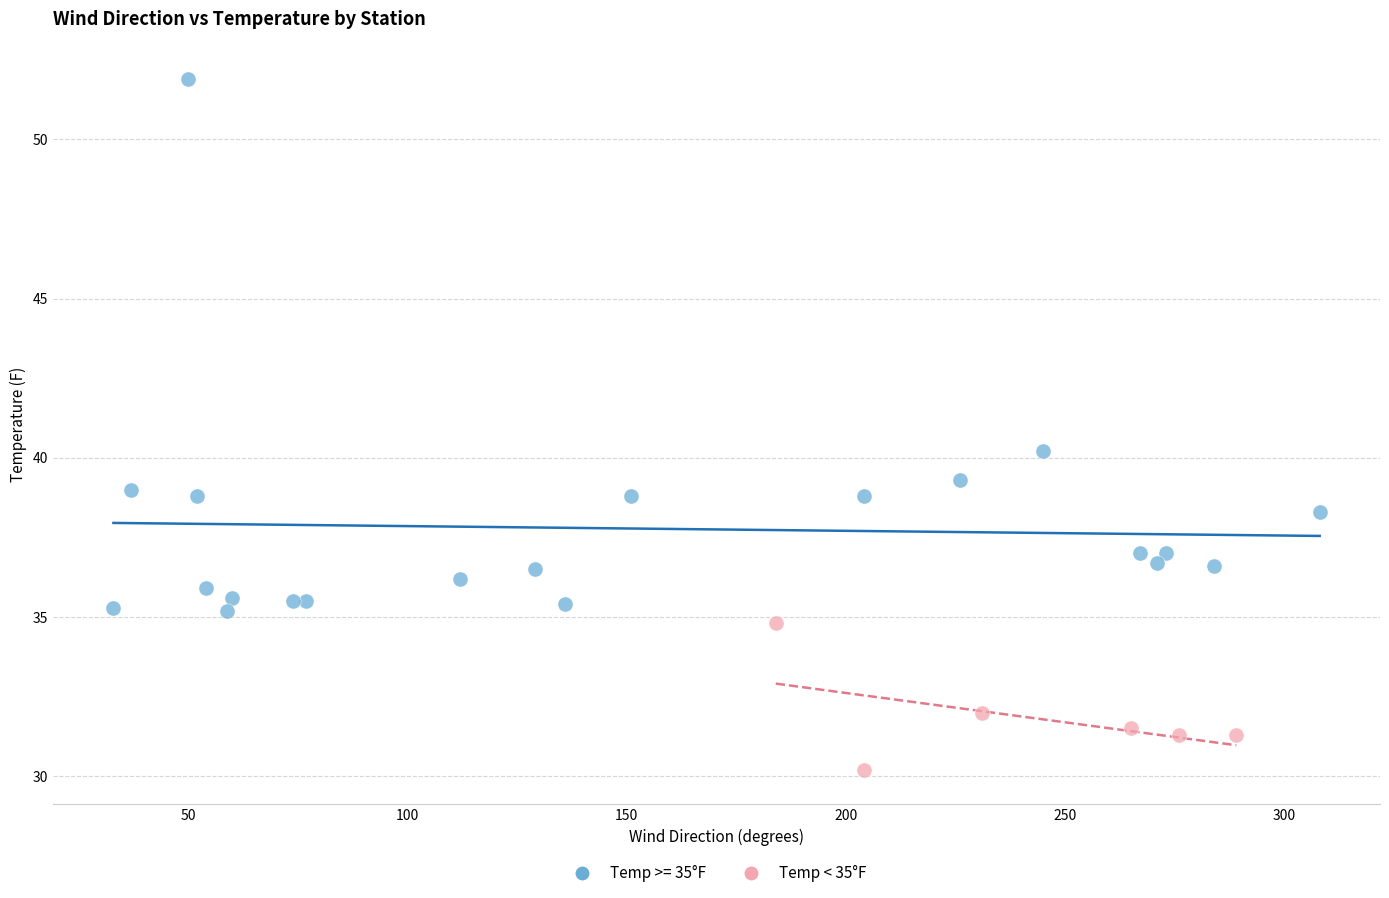

Which series reaches the maximum Y coordinate?

Temp >= 35°F